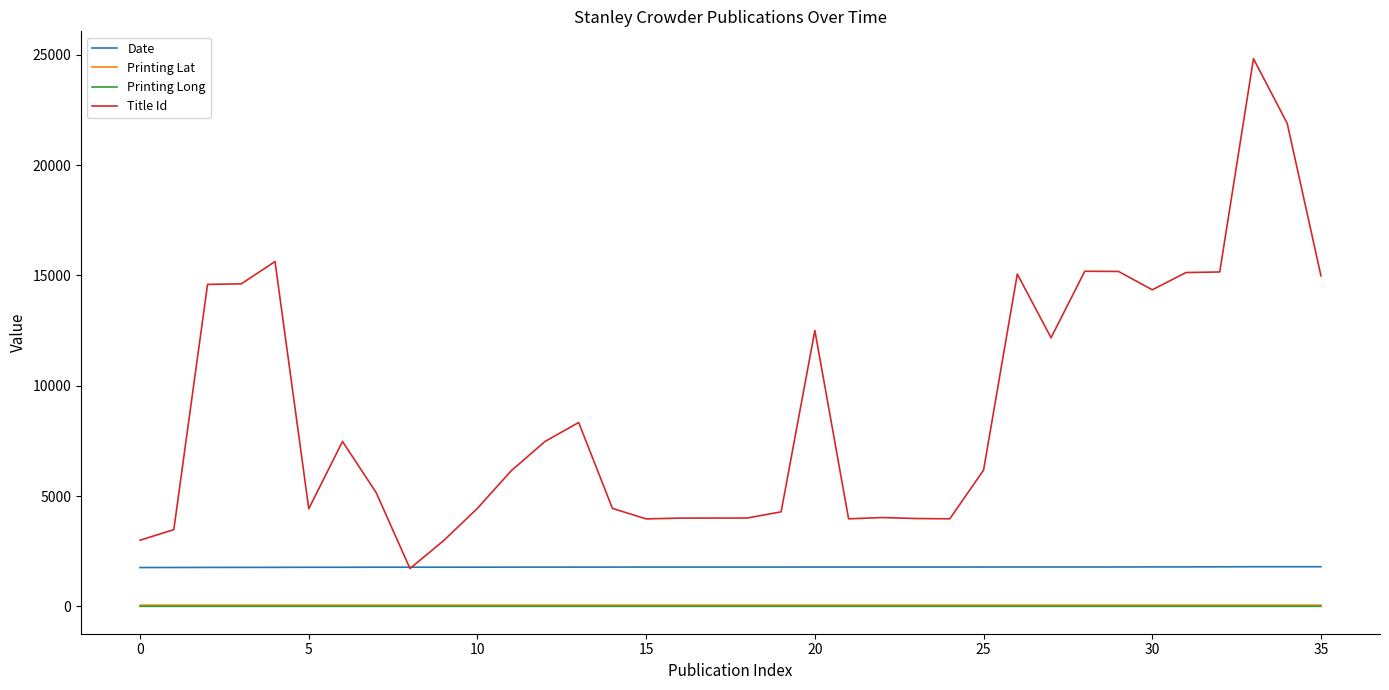

Which series has the largest range (max minus min)?

Title Id